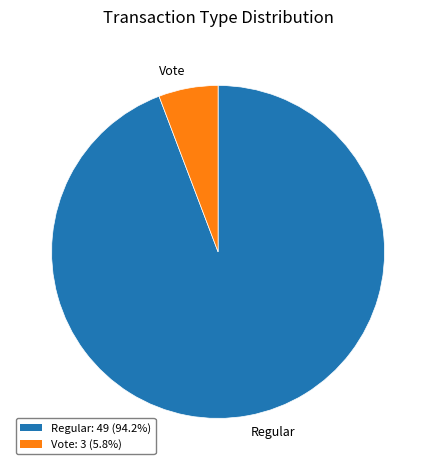

What is the majority slice?

Regular